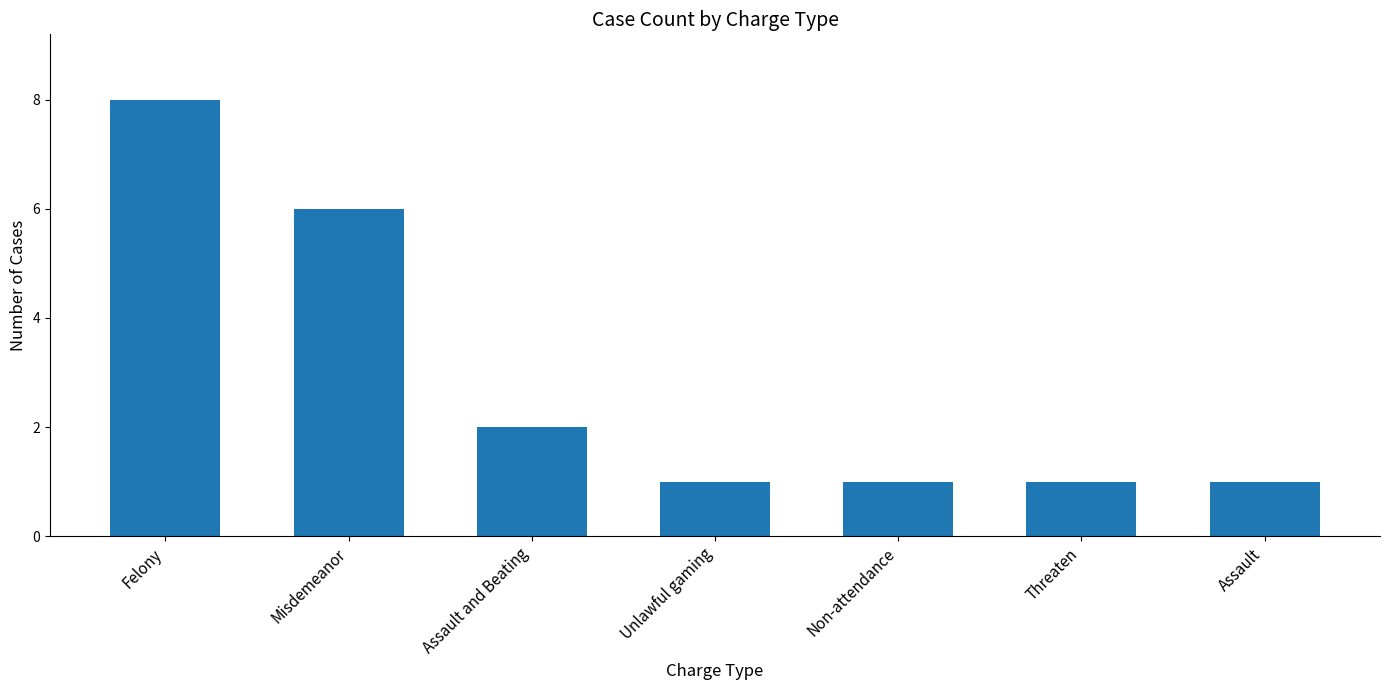

What is the approximate value at Assault and Beating?

2